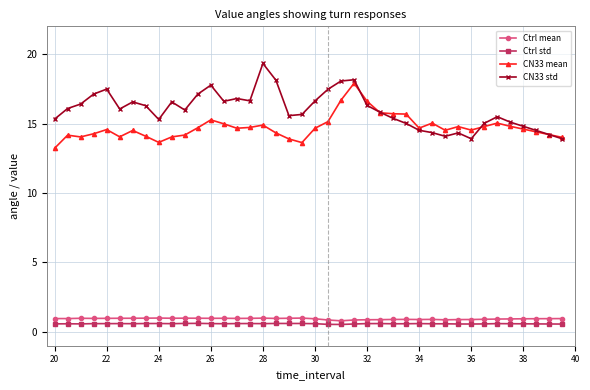

True or false: Ctrl mean and CN33 mean intersect in this chart.

False